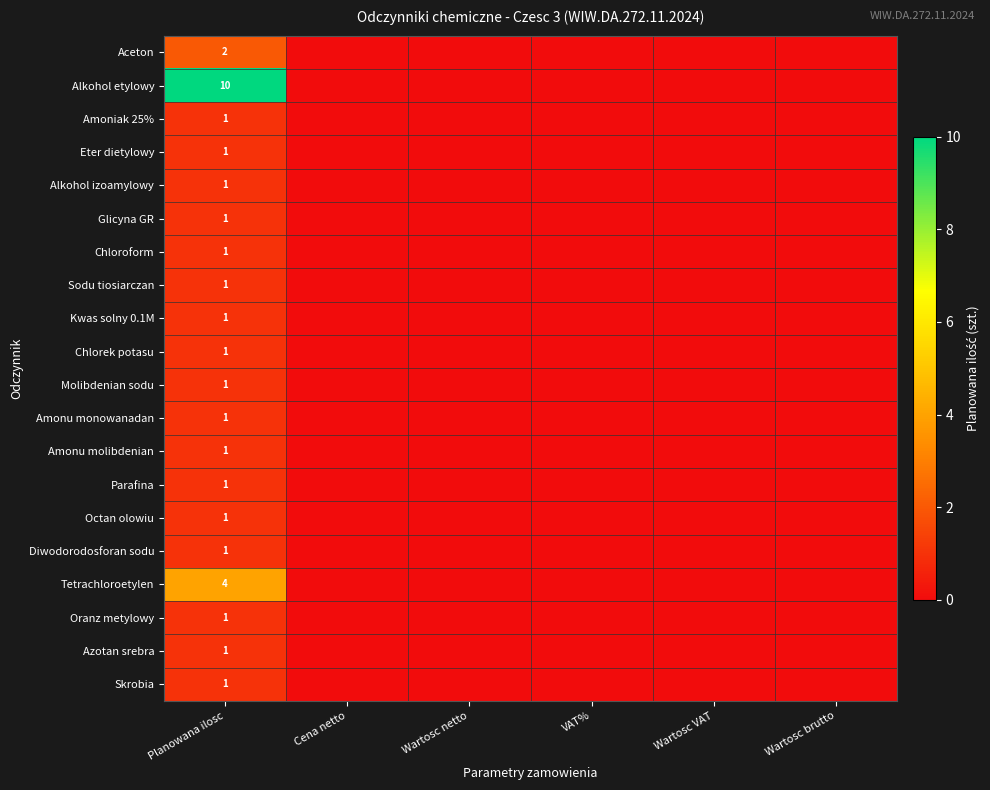

Rank the series at Wartosc brutto from lowest to highest value.

Aceton, Alkohol etylowy, Amoniak 25%, Eter dietylowy, Alkohol izoamylowy, Glicyna GR, Chloroform, Sodu tiosiarczan, Kwas solny 0.1M, Chlorek potasu, Molibdenian sodu, Amonu monowanadan, Amonu molibdenian, Parafina, Octan olowiu, Diwodorodosforan sodu, Tetrachloroetylen, Oranz metylowy, Azotan srebra, Skrobia